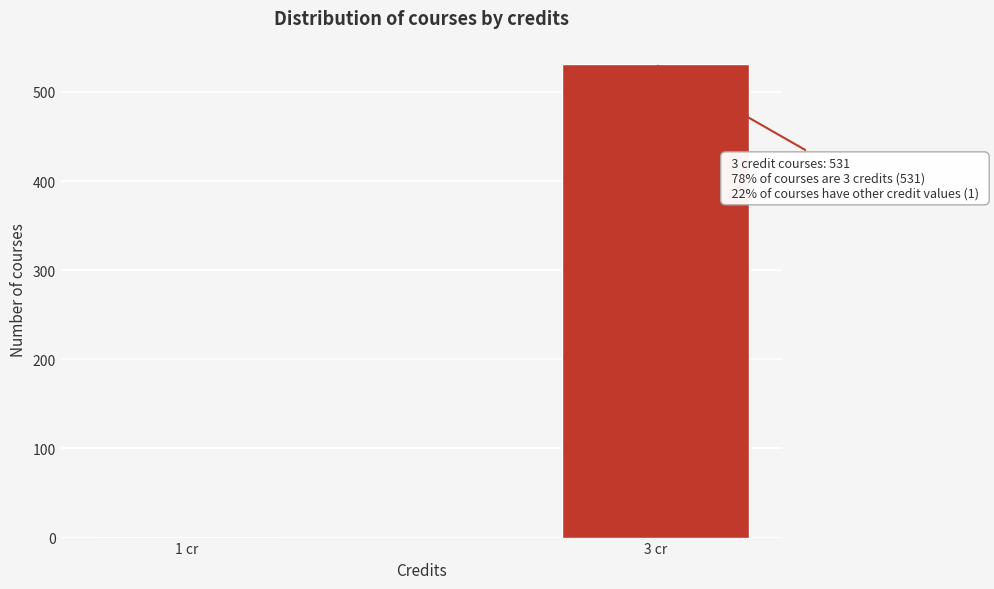

Reading left to right, transcribe all the data shown in this chart.

1 cr=1	3 cr=531